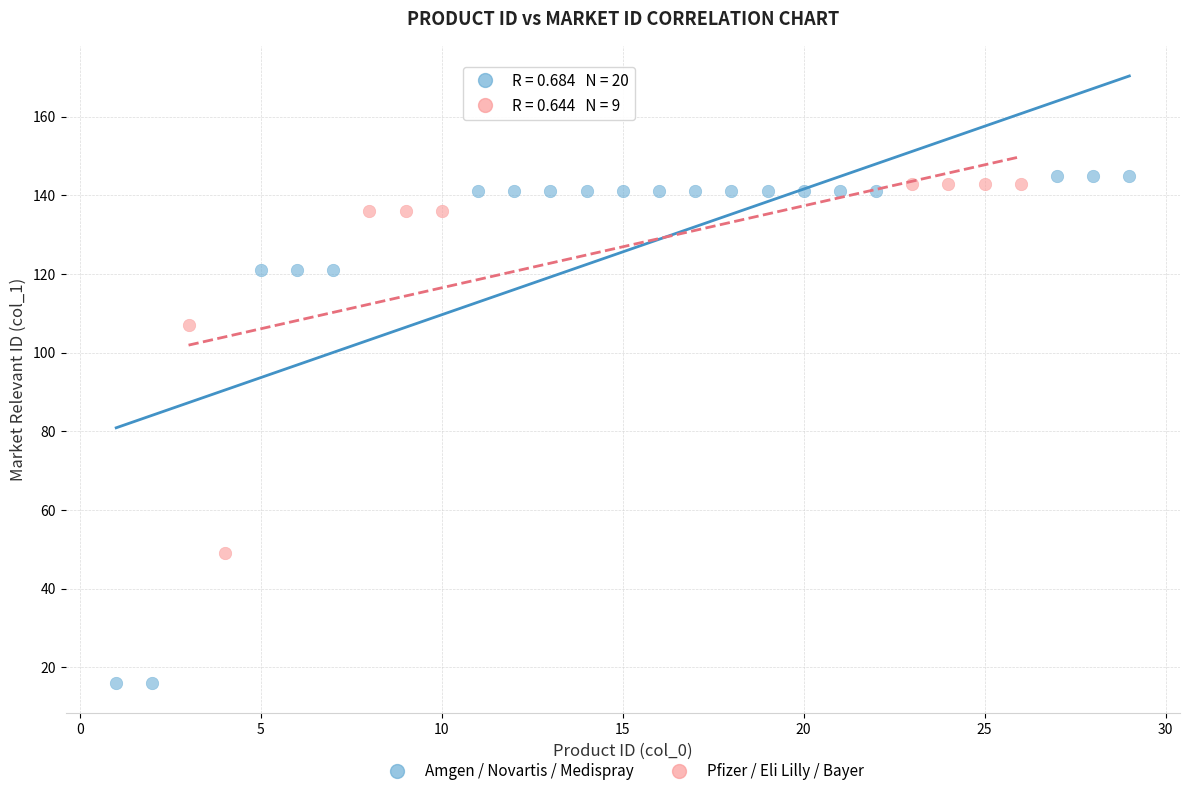

Which series contains the highest Y value?

Amgen / Novartis / Medispray